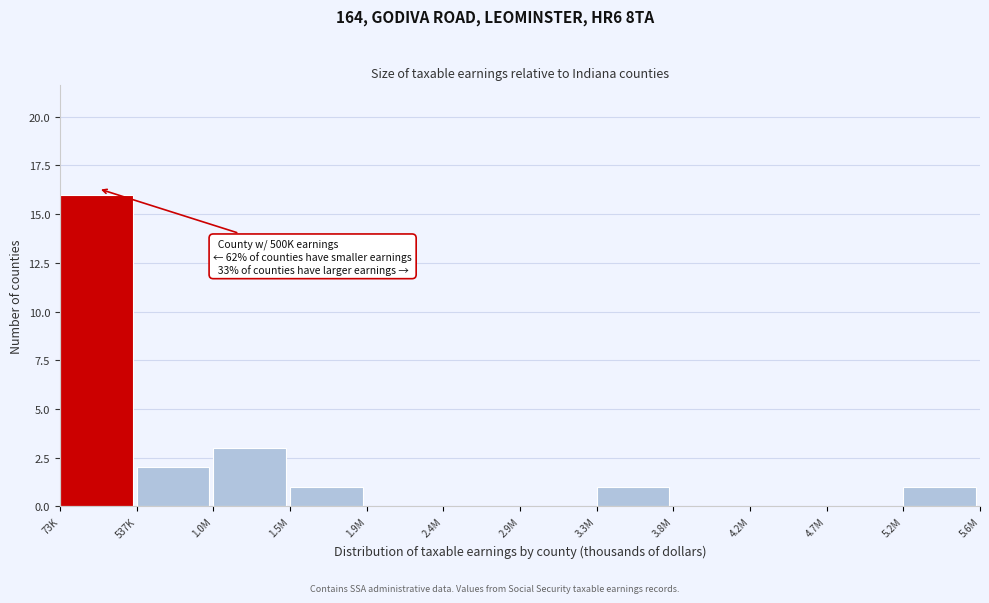

Reading right to left, extract all data points from this chart.

5.2M=1	4.7M=0	4.2M=0	3.8M=0	3.3M=1	2.9M=0	2.4M=0	1.9M=0	1.5M=1	1.0M=3	537K=2	73K=16